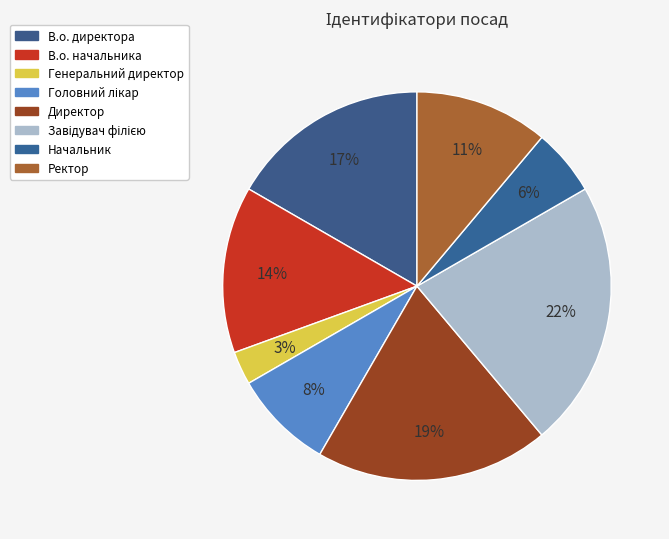

How many segments does this pie chart have?

8